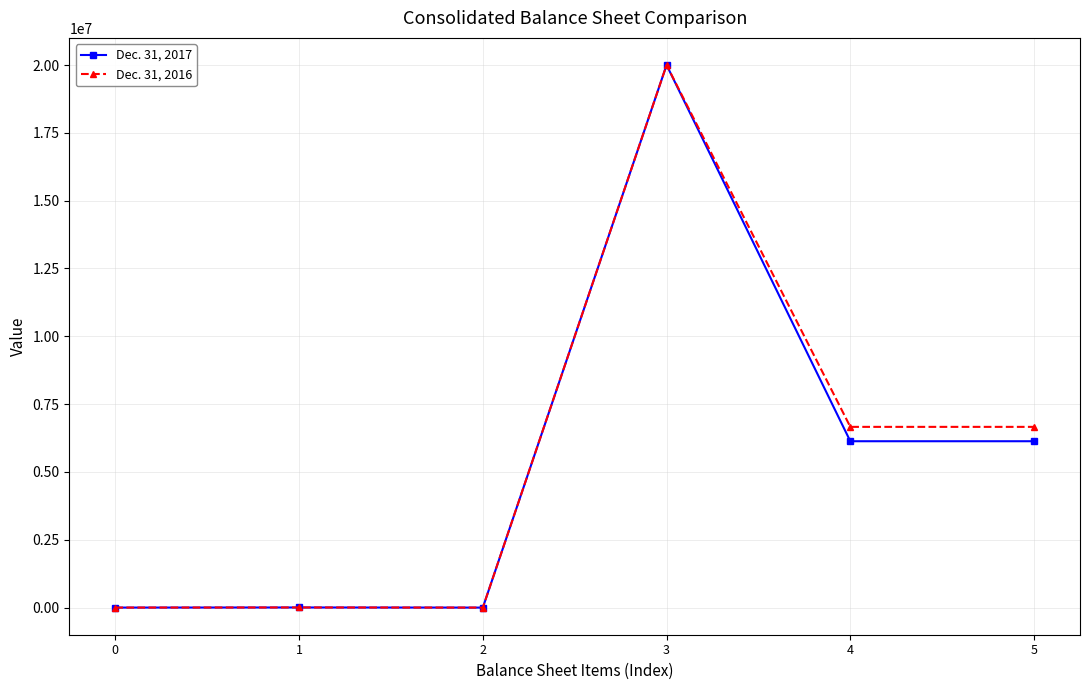

What is the greatest value displayed?

20000000